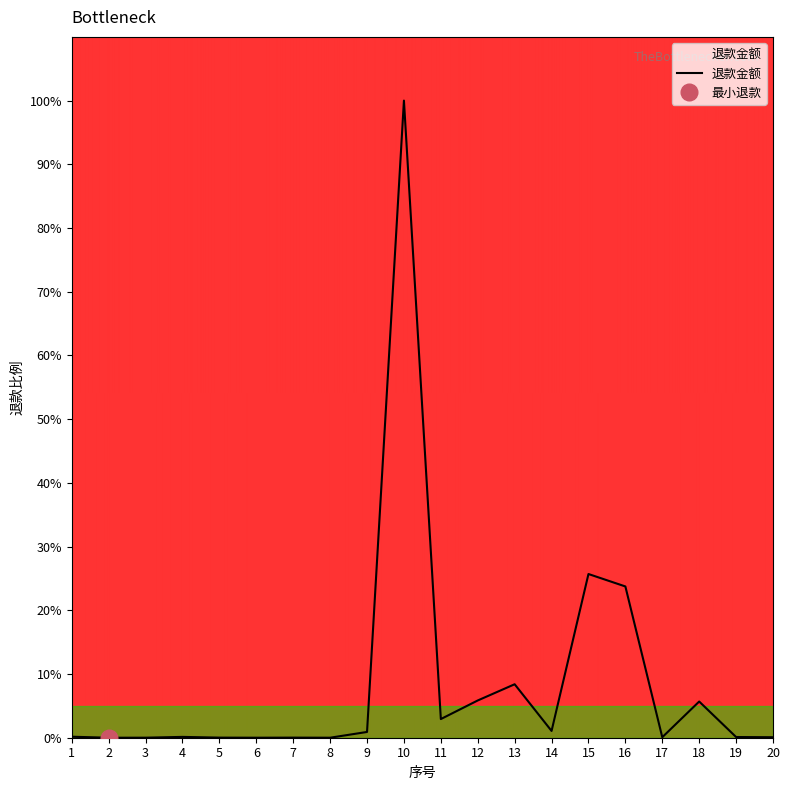

Read the value at 16.

23.7